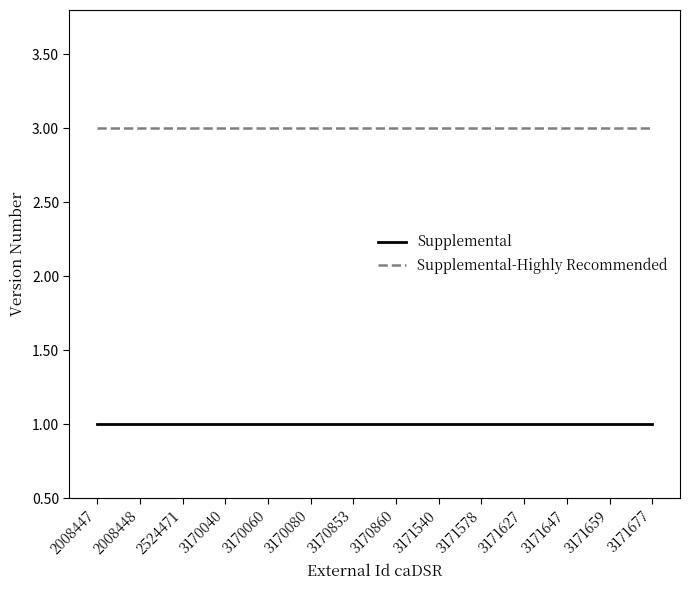

True or false: Supplemental and Supplemental-Highly Recommended cross at least once.

False